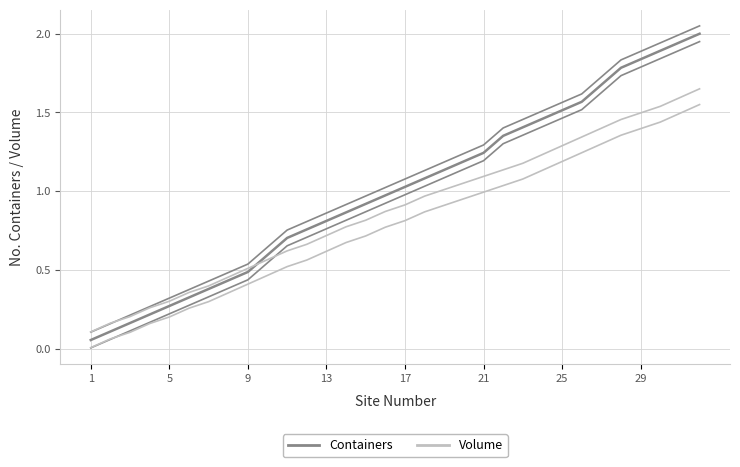

Does the chart display data point markers on the line(s)?

No